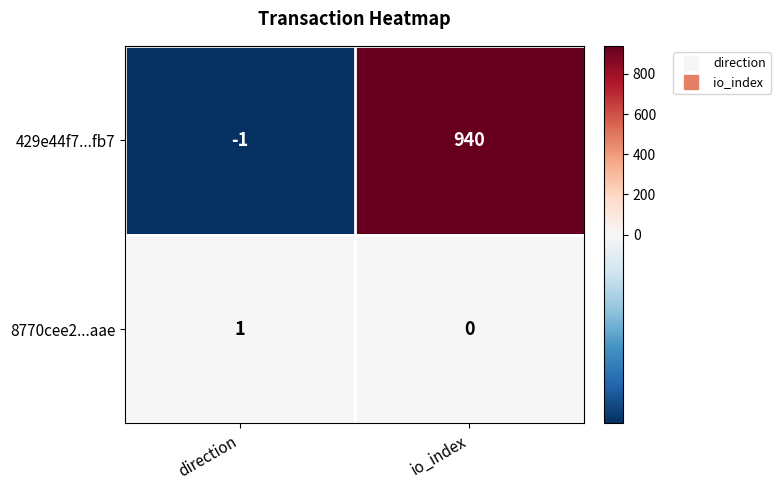

Which series has the largest range (max minus min)?

429e44f7...fb7